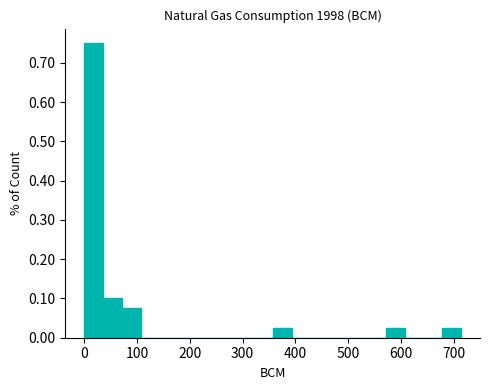

Read against the x-axis, roughly where is the centre of the tallest bar?

20